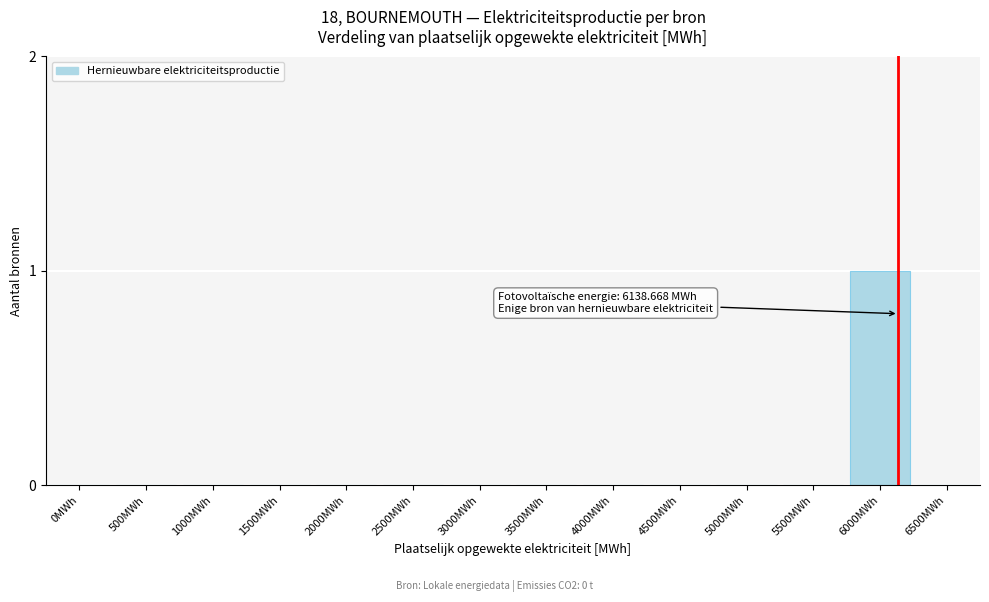

Reading left to right, transcribe all the data shown in this chart.

0MWh=0	500MWh=0	1000MWh=0	1500MWh=0	2000MWh=0	2500MWh=0	3000MWh=0	3500MWh=0	4000MWh=0	4500MWh=0	5000MWh=0	5500MWh=0	6000MWh=1	6500MWh=0